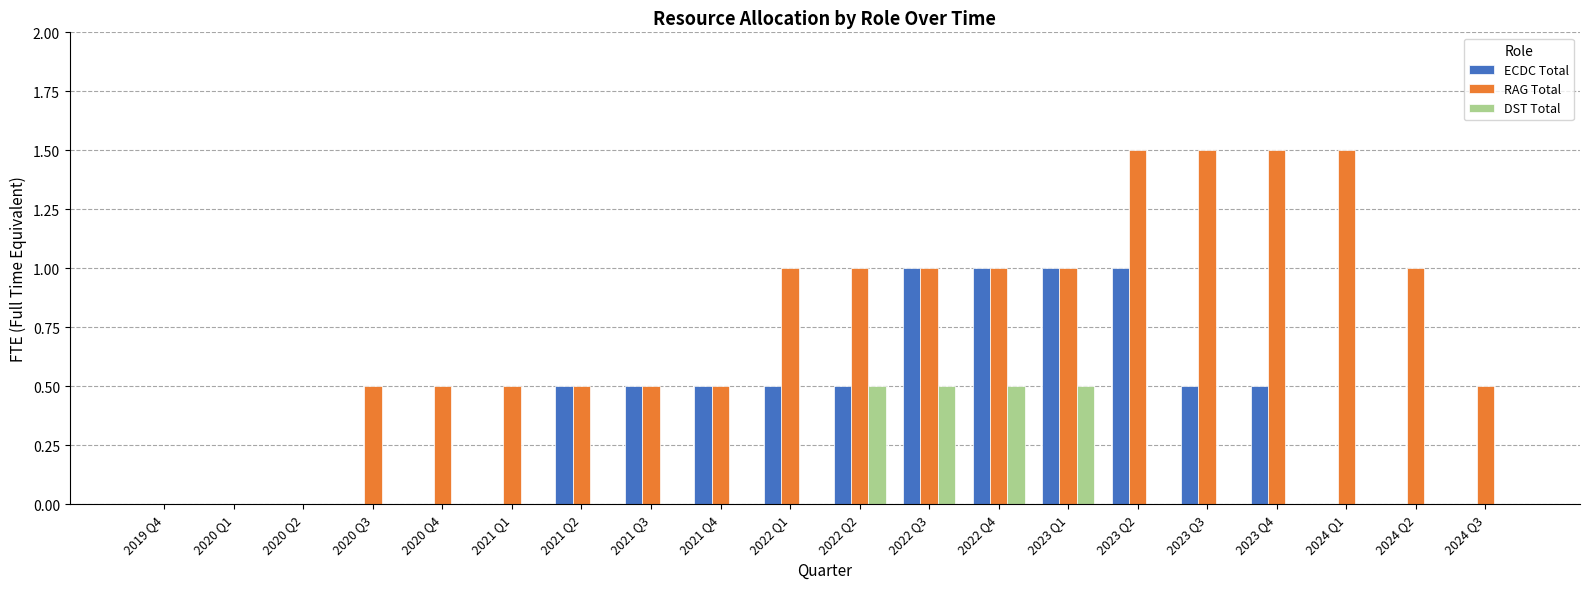

What is the maximum value shown in the chart?

1.5